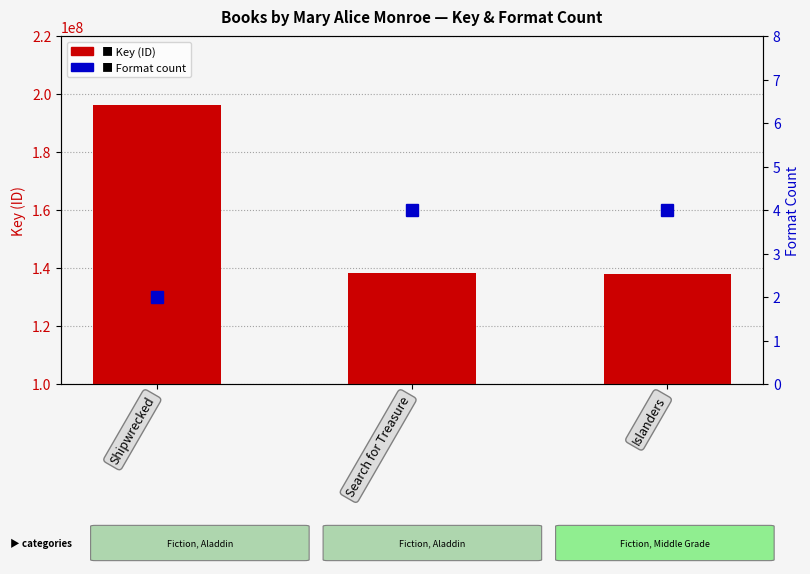

How many bars are there in each group?

2